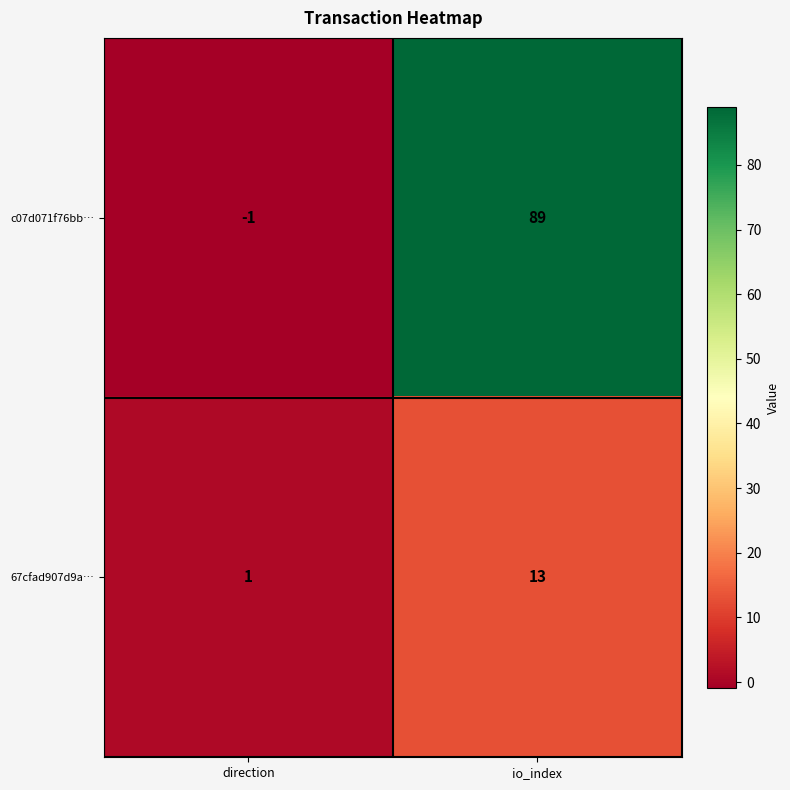

Reading left to right, extract all data points from this chart.

c07d071f76bb…: -1	89
67cfad907d9a…: 1	13